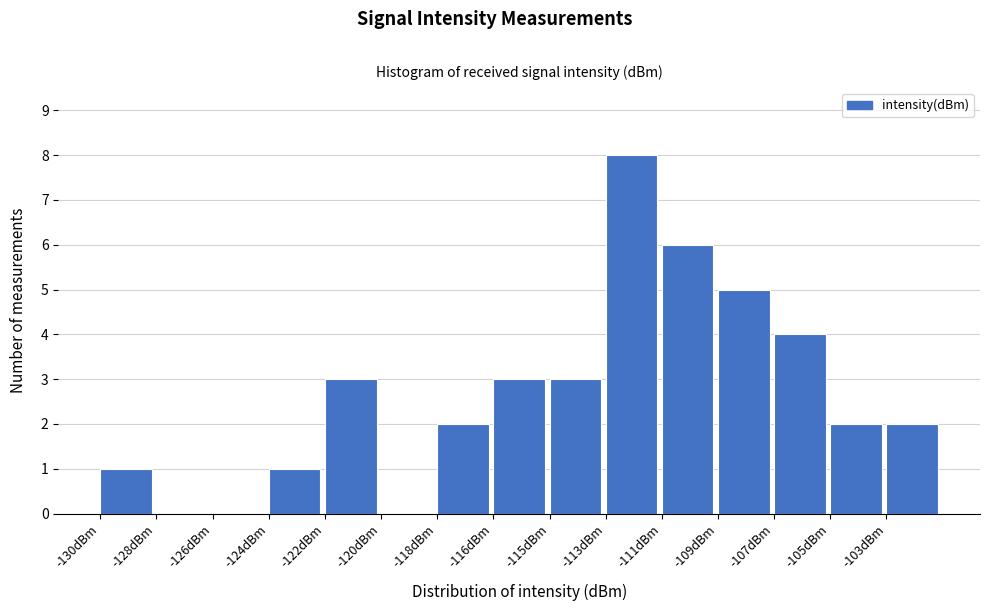

Reading right to left, extract all data points from this chart.

-103dBm=2	-105dBm=2	-107dBm=4	-109dBm=5	-111dBm=6	-113dBm=8	-115dBm=3	-116dBm=3	-118dBm=2	-120dBm=0	-122dBm=3	-124dBm=1	-126dBm=0	-128dBm=0	-130dBm=1